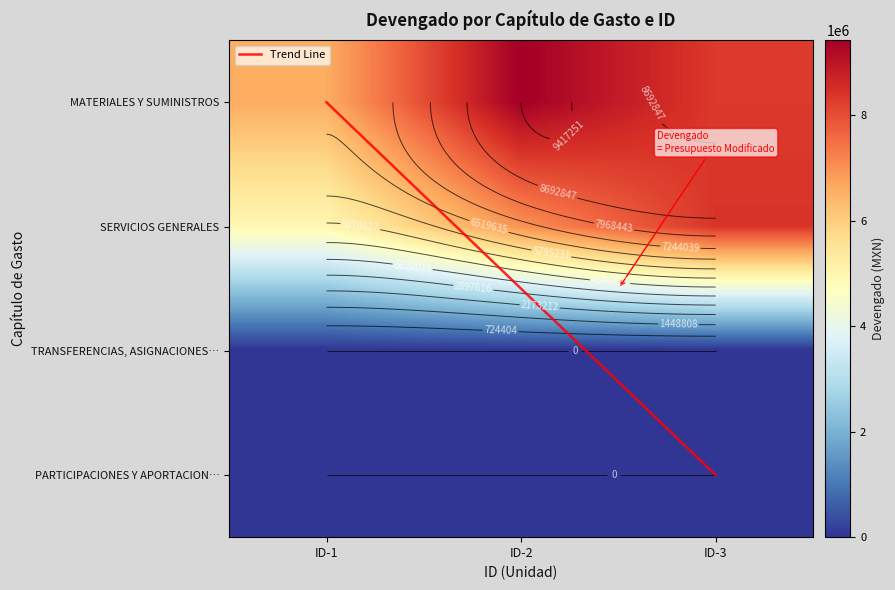

What is the difference between the maximum and minimum values in the MATERIALES Y SUMINISTROS series?

2840124.4